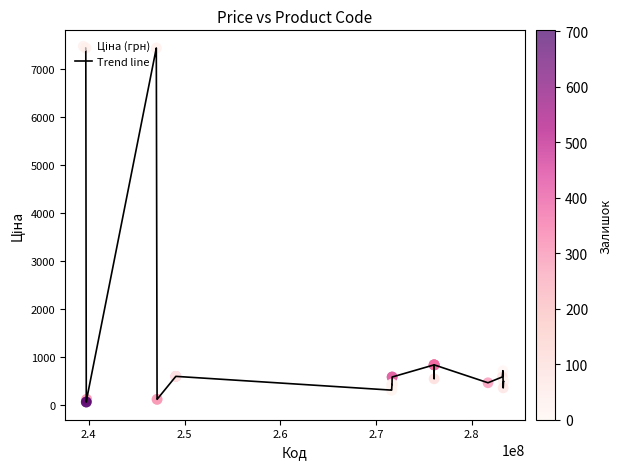

What is the greatest value displayed?

7444.6